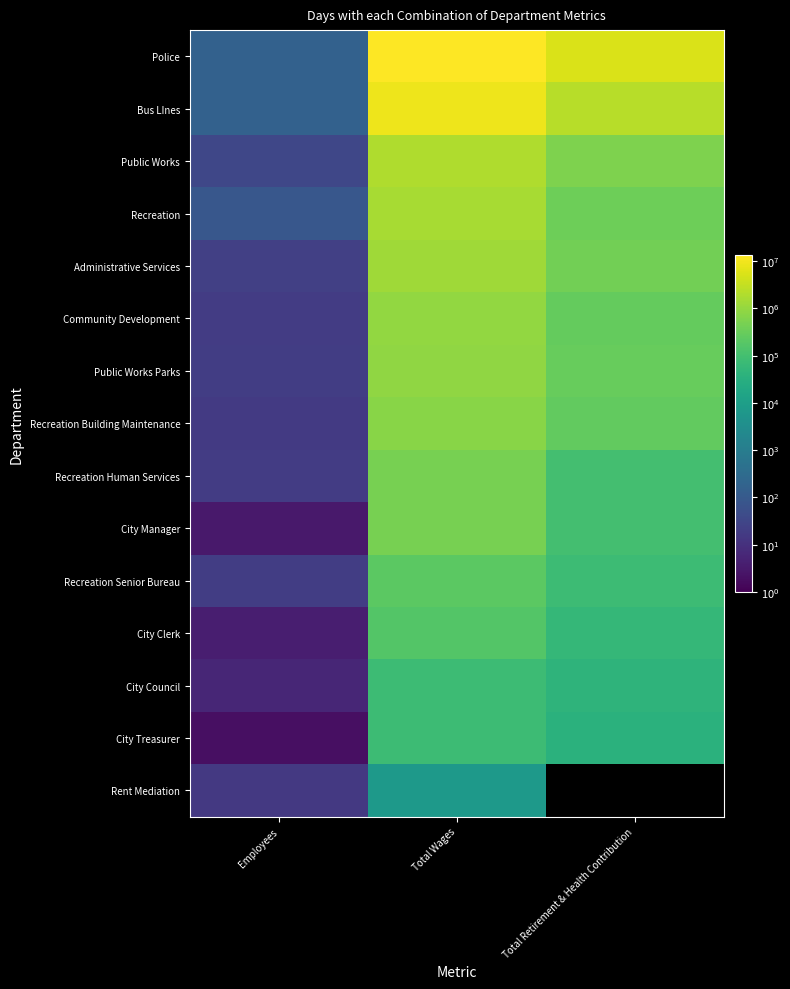

What is the average value of the Recreation Human Services series?

187664.7